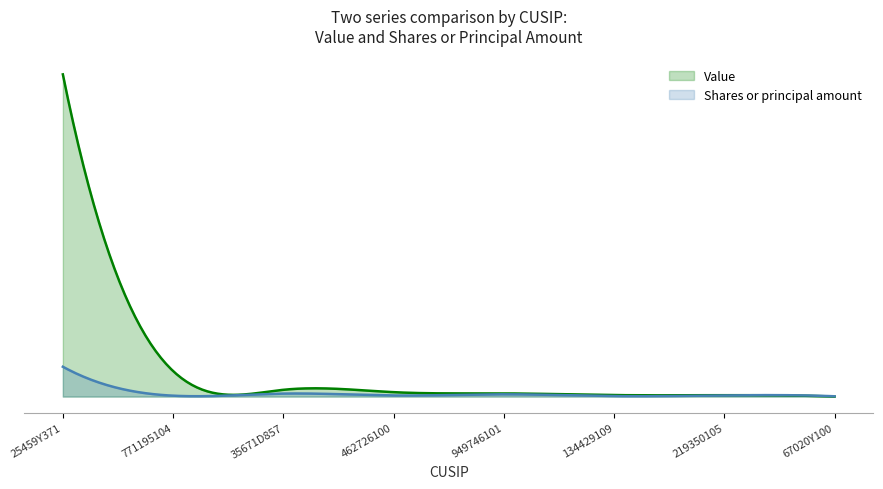

How many distinct data groups are displayed?

2